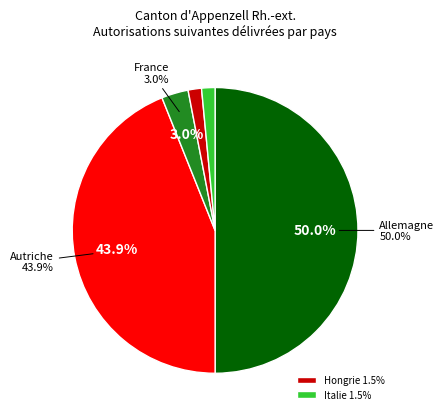

Is there any slice that represents more than half of the pie?

No